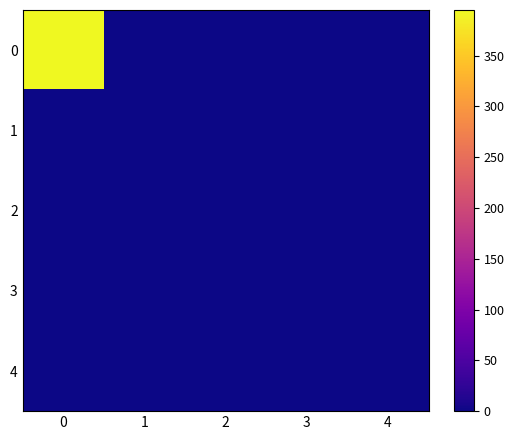

List the series in order of their peak value, highest first.

0, 1, 2, 3, 4